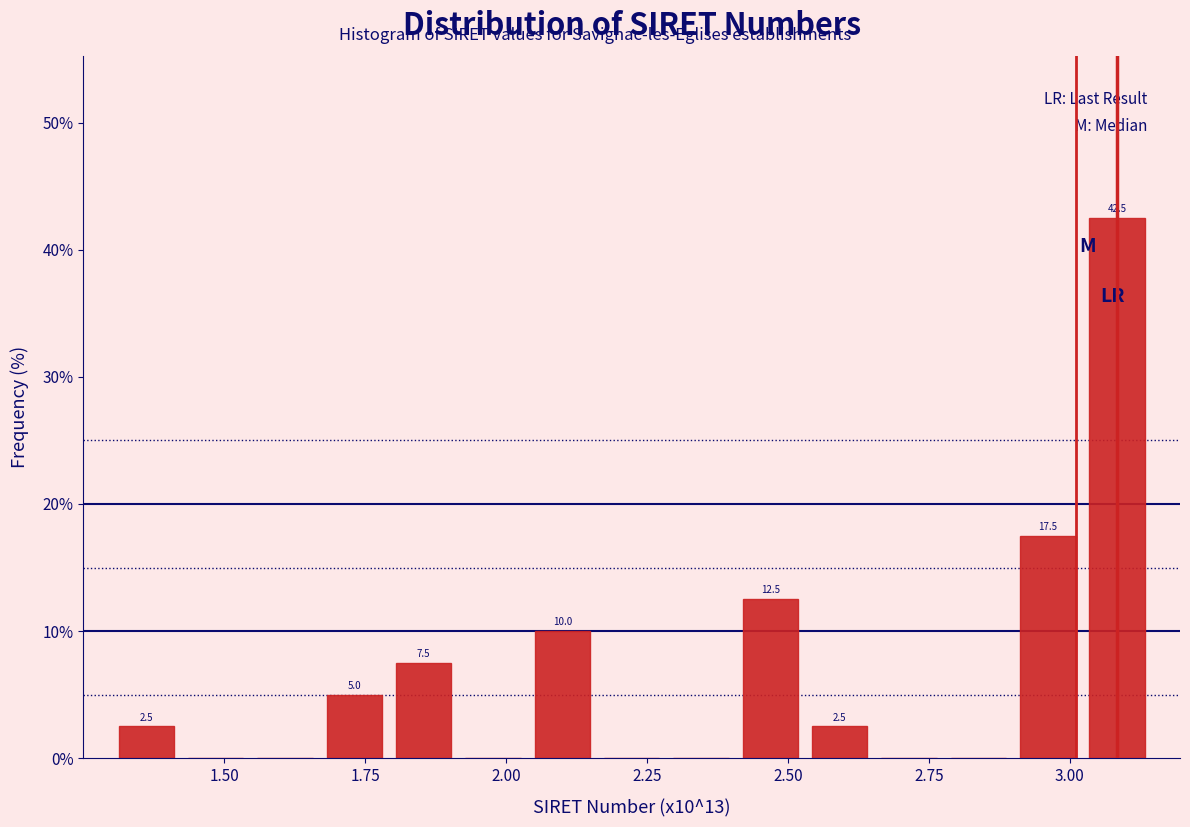

Around what value on the x-axis is the tallest bar? Give the approximate position of its centre, as read against the axis.

3.10